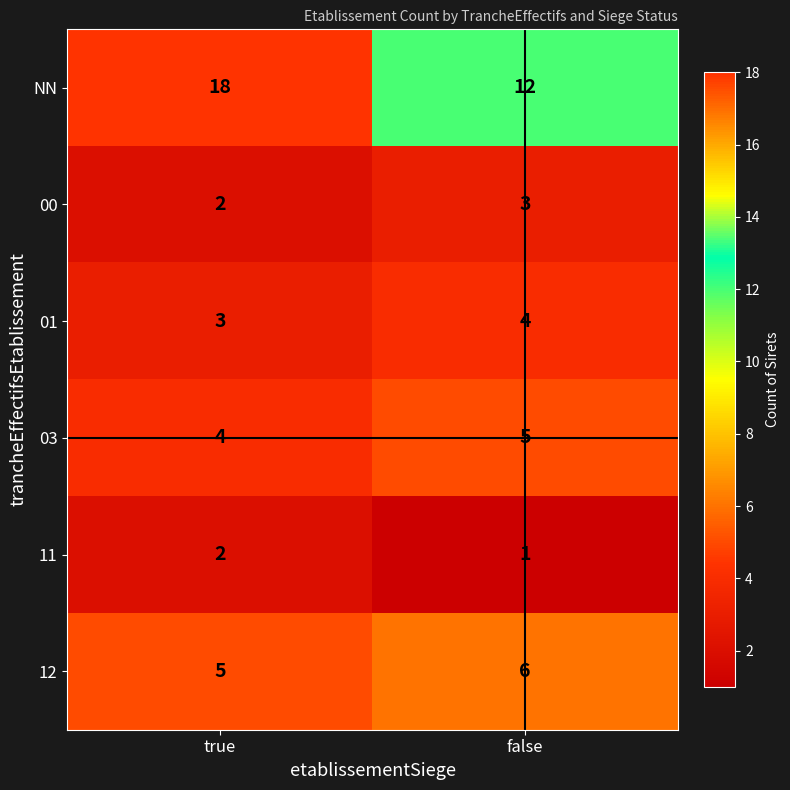

At which category does the chart reach its minimum across all series?

false